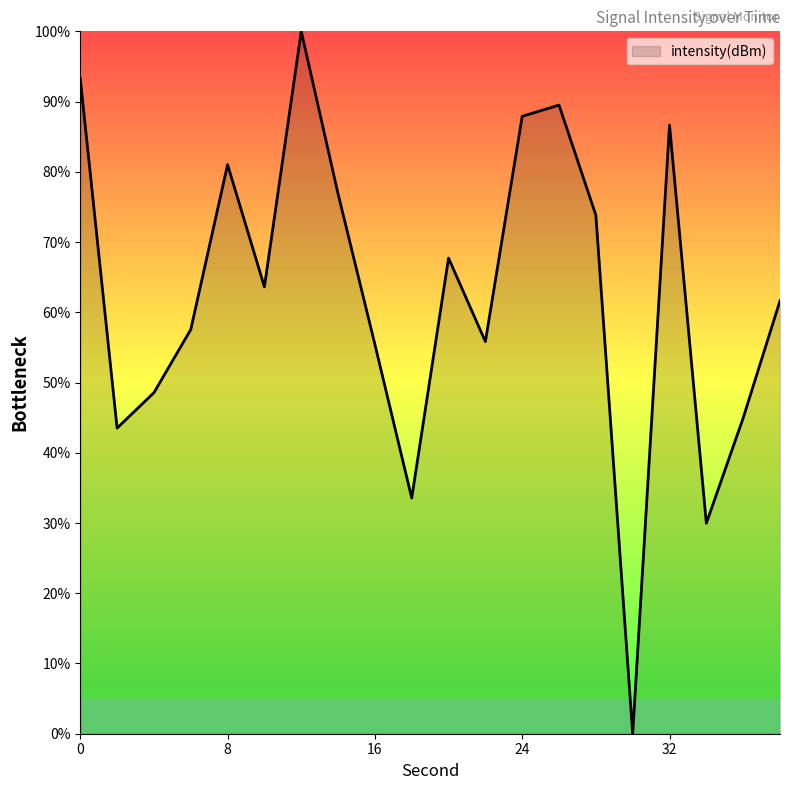

What is the difference between the maximum and minimum values?

100.0